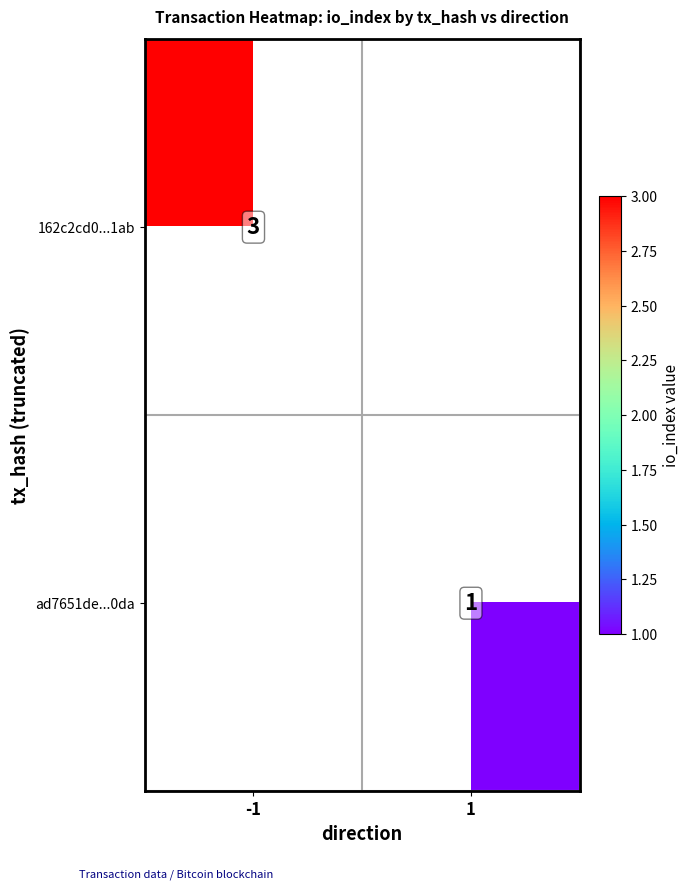

The value of ad7651de...0da at 1 is 1. True or false?

True